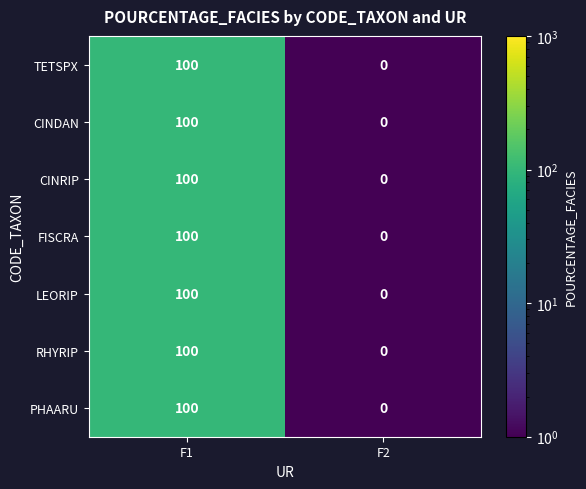

What is the average value of the TETSPX series?

50